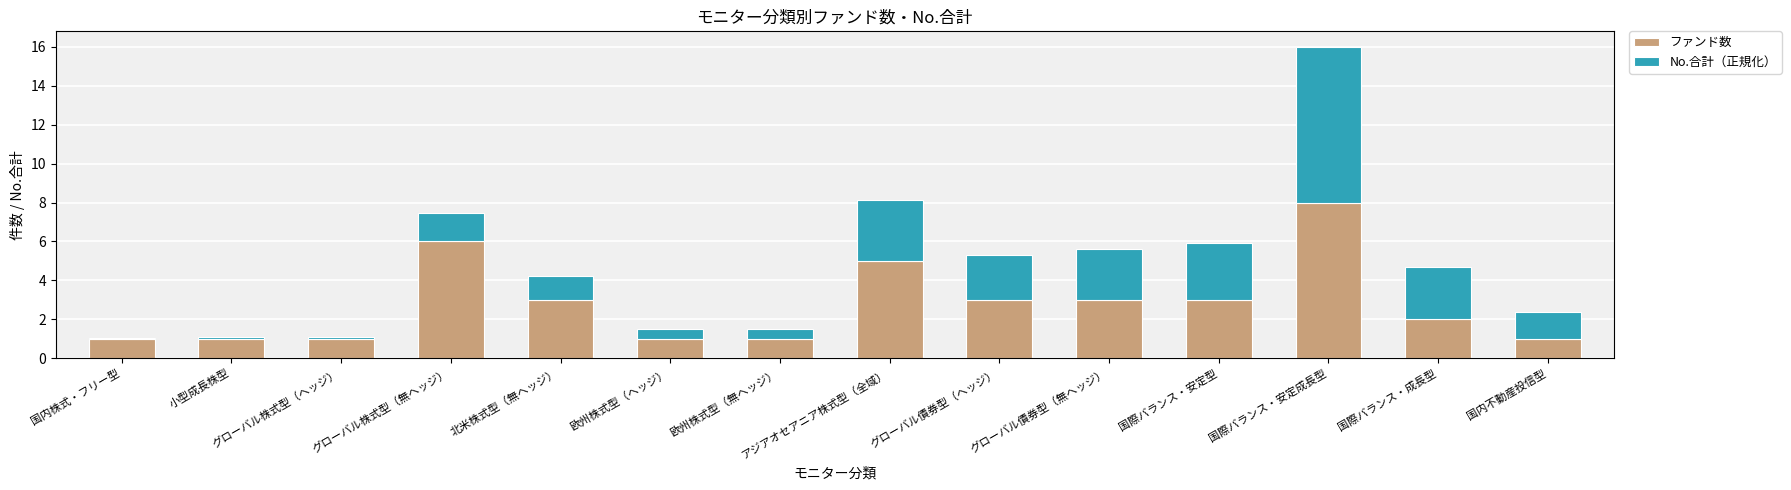

What is the sum of all ファンド数 values?

39.0